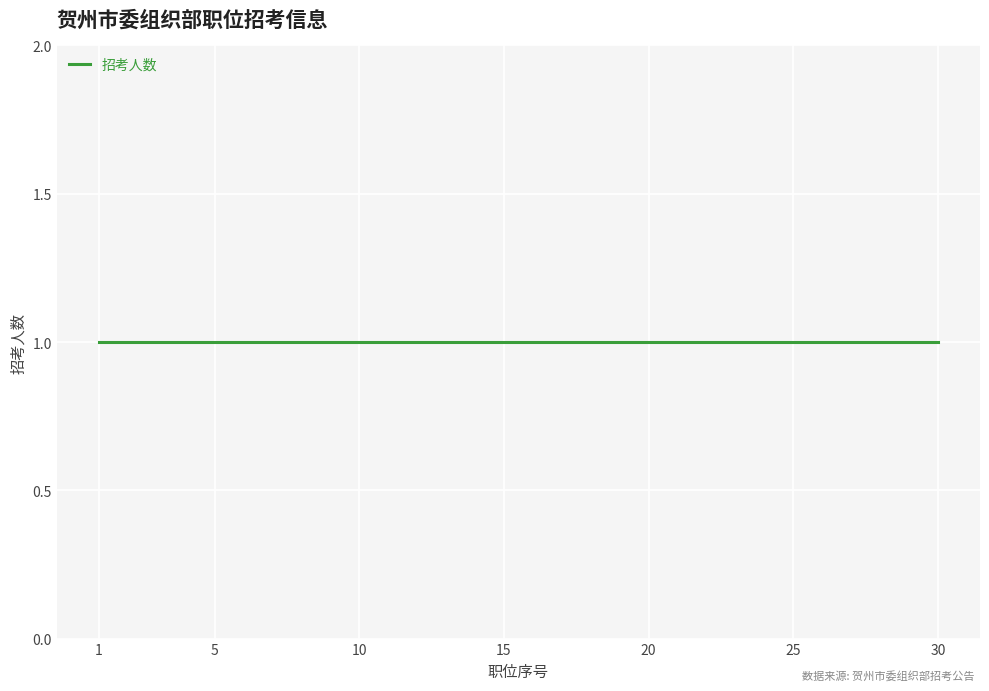

Is it true that 职位序号 equals 19 at 19?

True